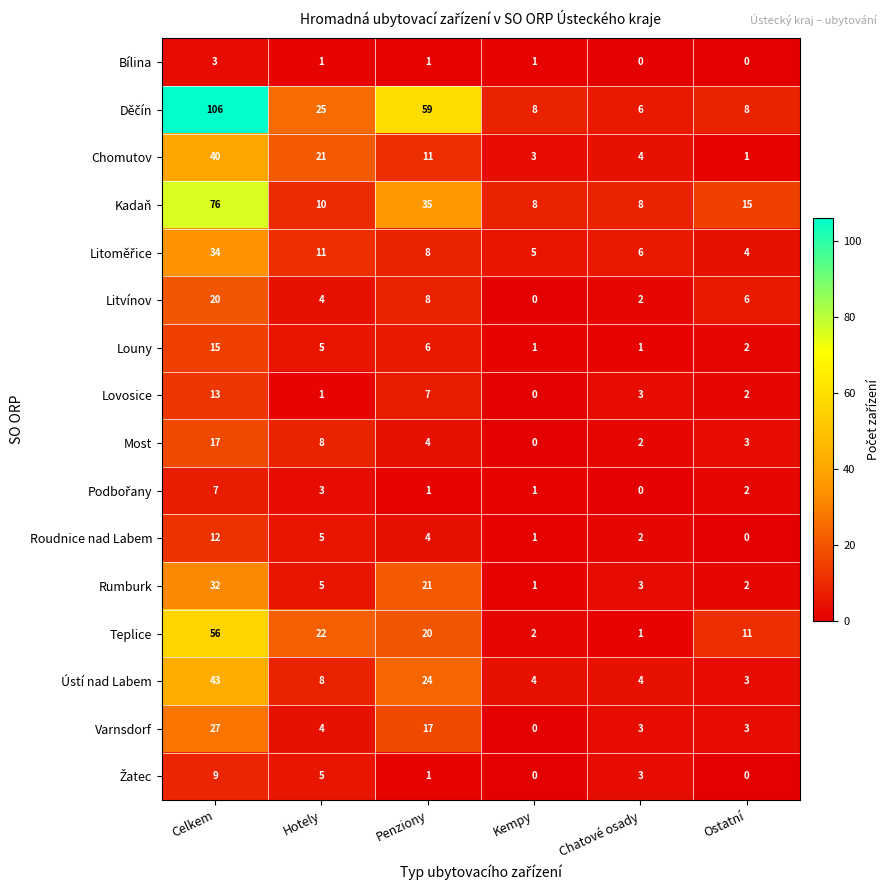

What is the greatest value displayed?

106